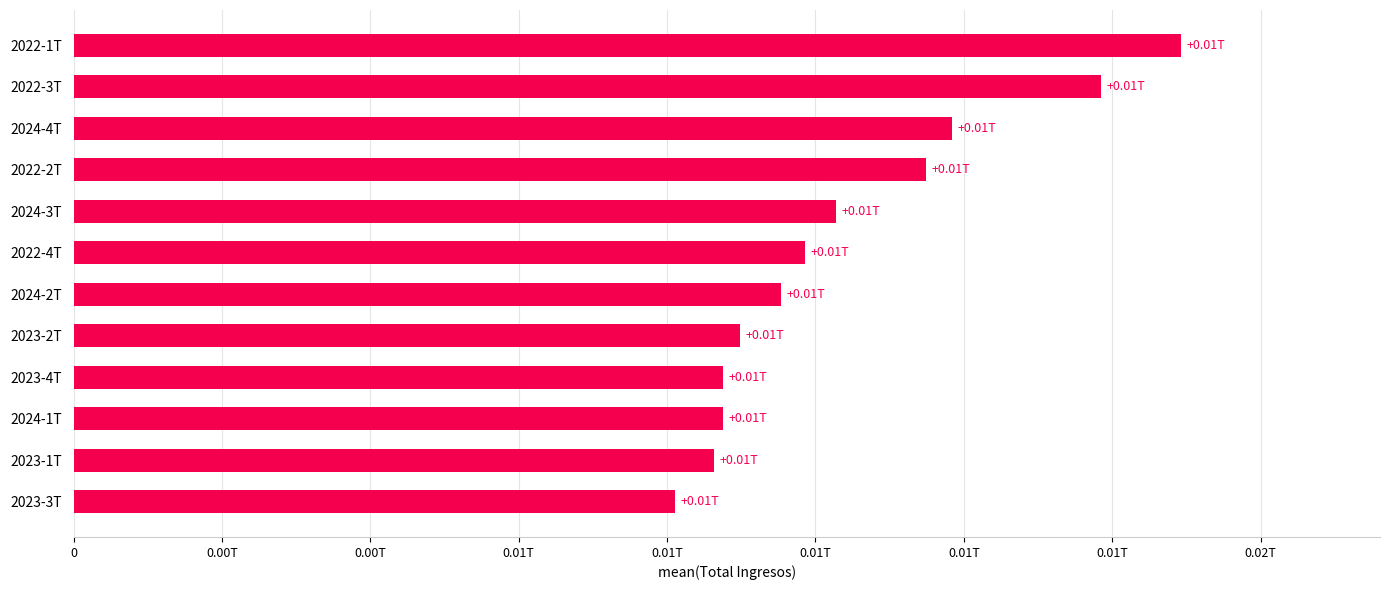

Are the bars horizontal?

Yes